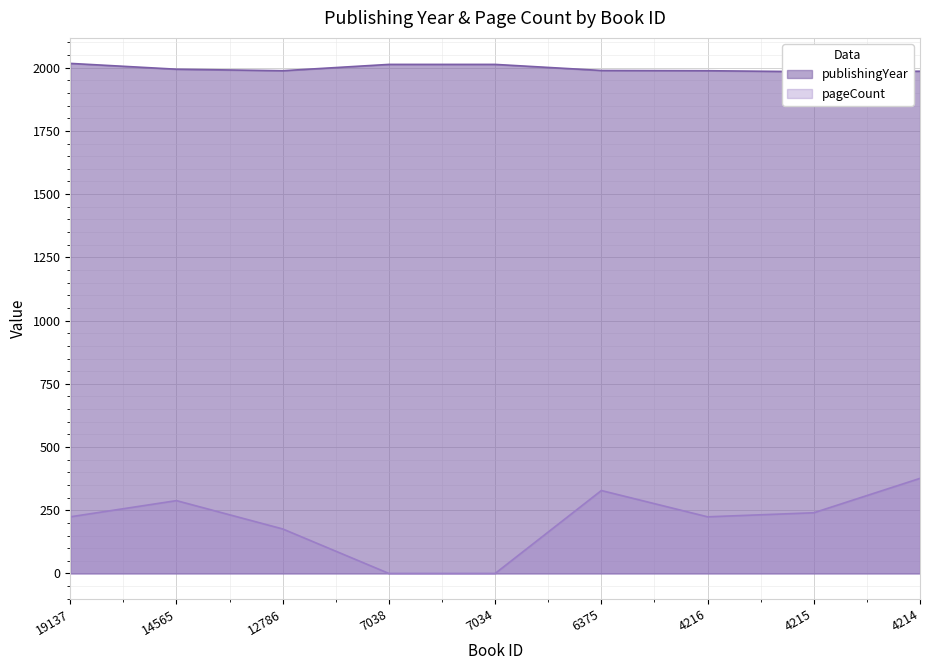

Is it true that publishingYear equals 954 at 19137?

False